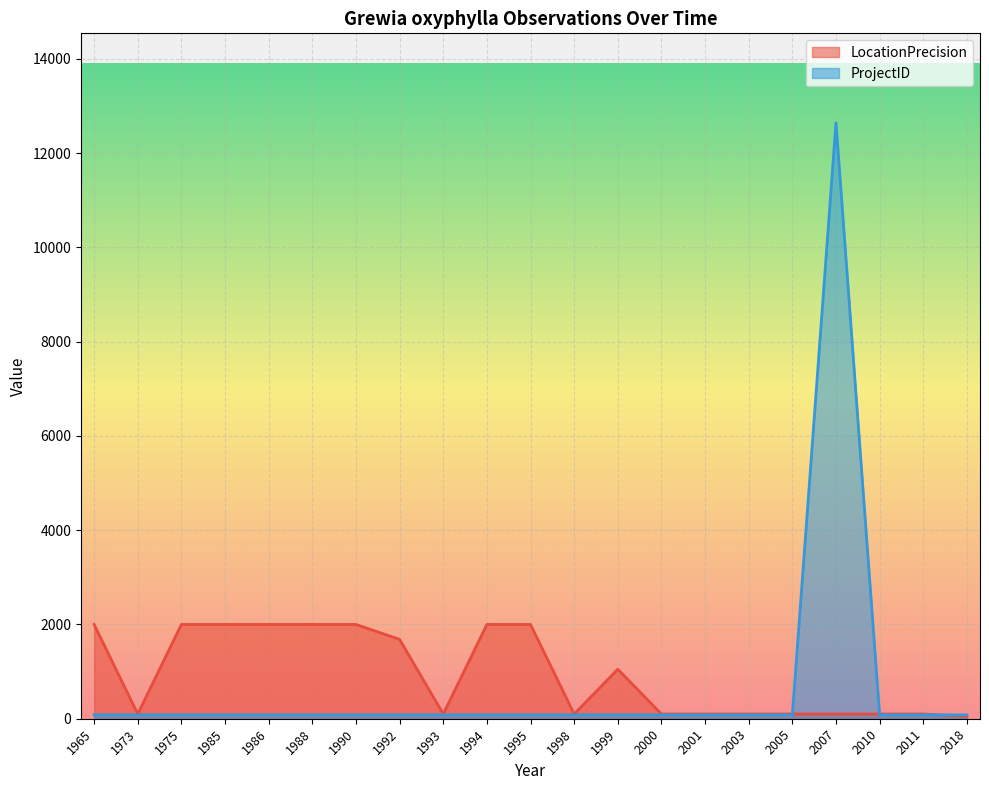

Which series ends up on top after the final intersection of ProjectID and LocationPrecision?

LocationPrecision